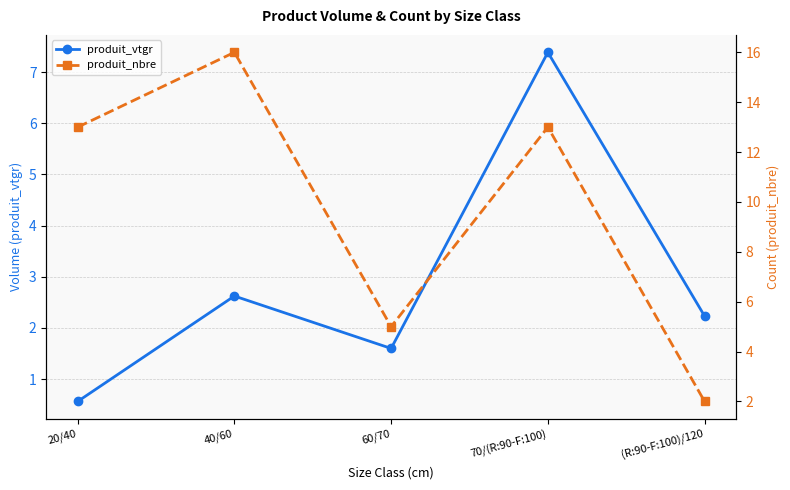

List the series in order of their overall mean, lowest first.

produit_vtgr, produit_nbre